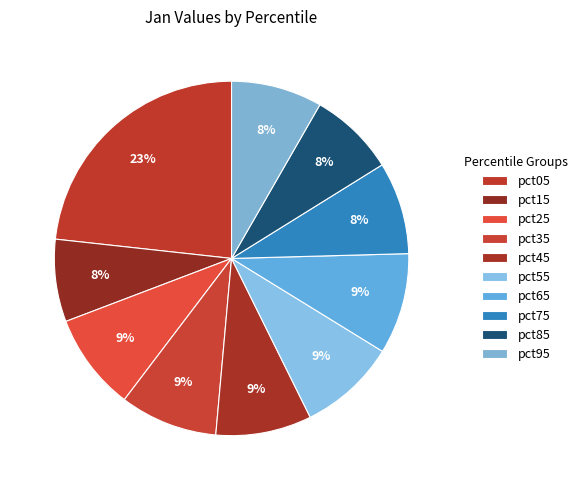

Does pct85 account for over 50% of the chart?

No